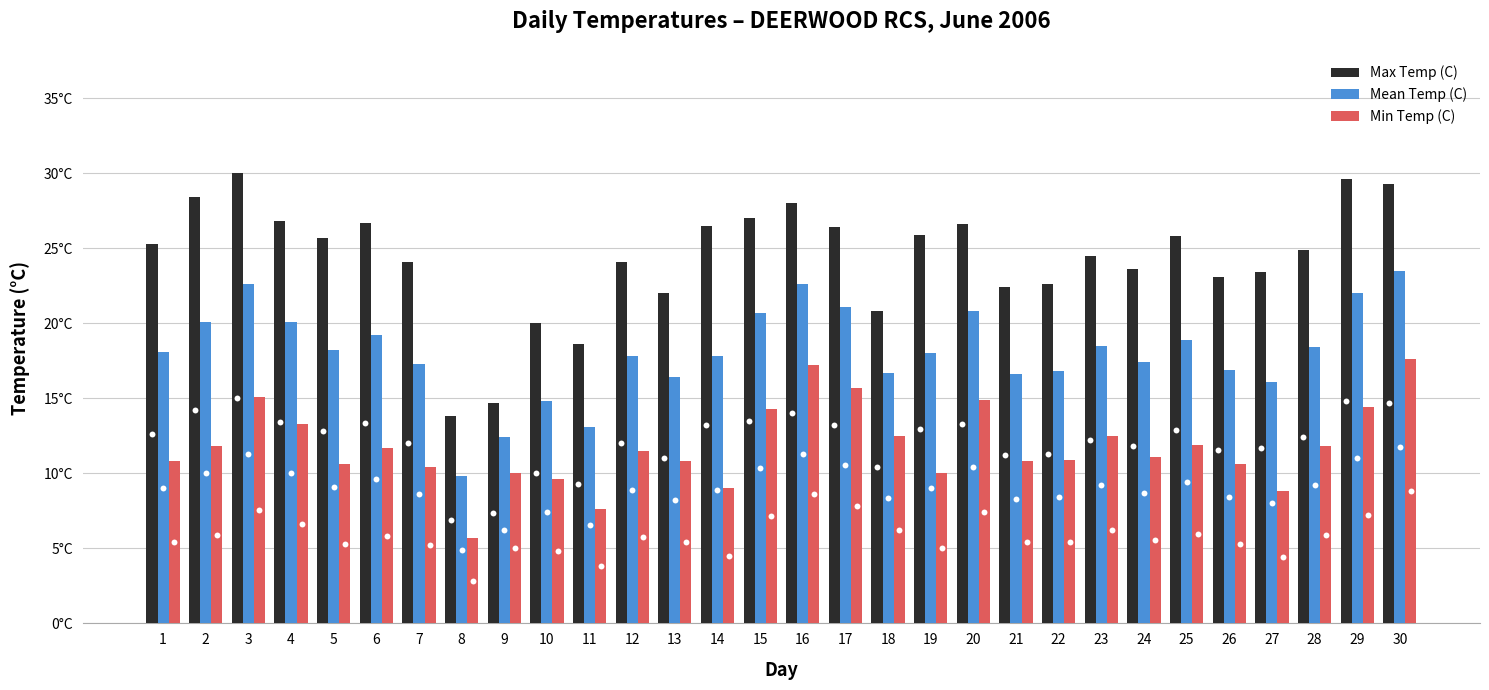

At how many categories does at least one series exceed 13?

30